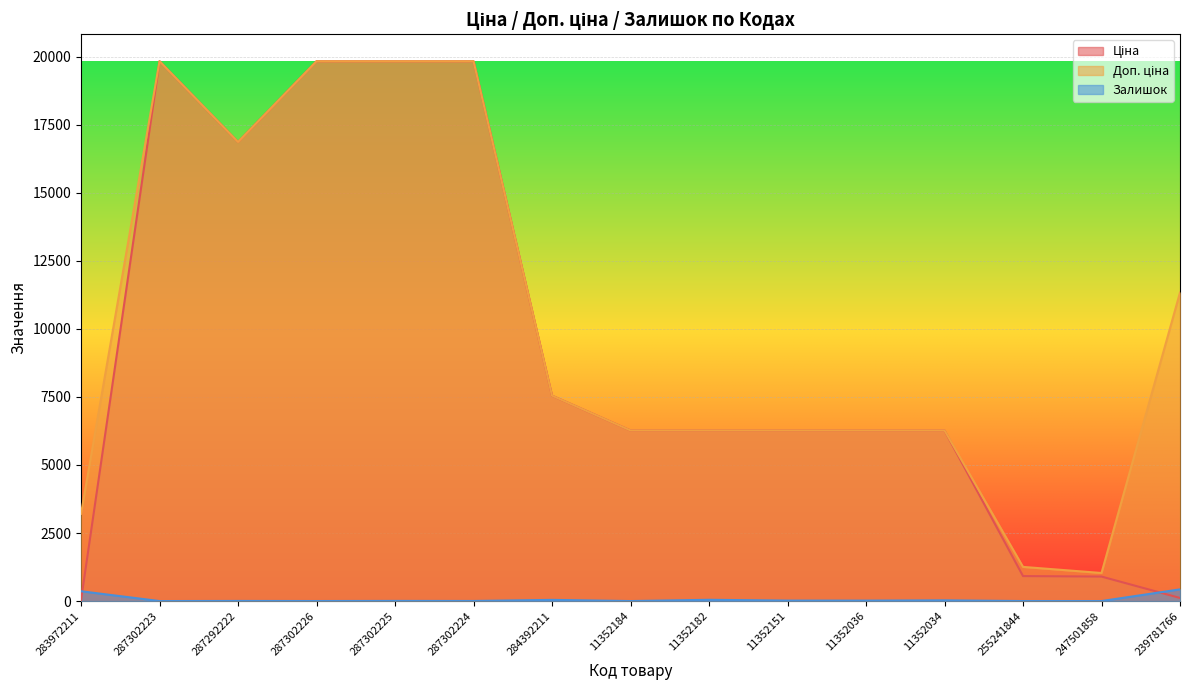

True or false: Доп. ціна and Залишок intersect in this chart.

False